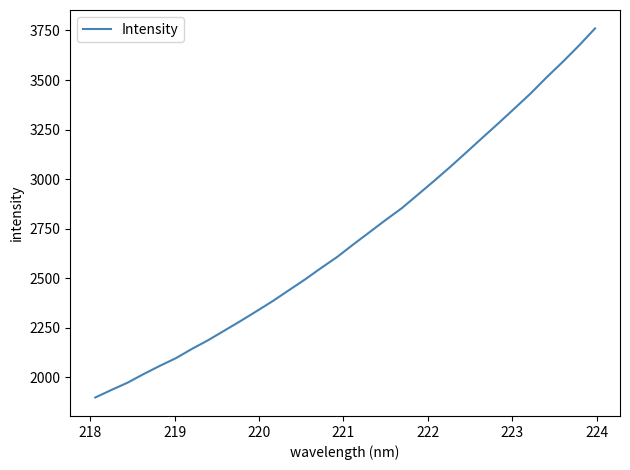

What is the smallest value displayed?

1898.6